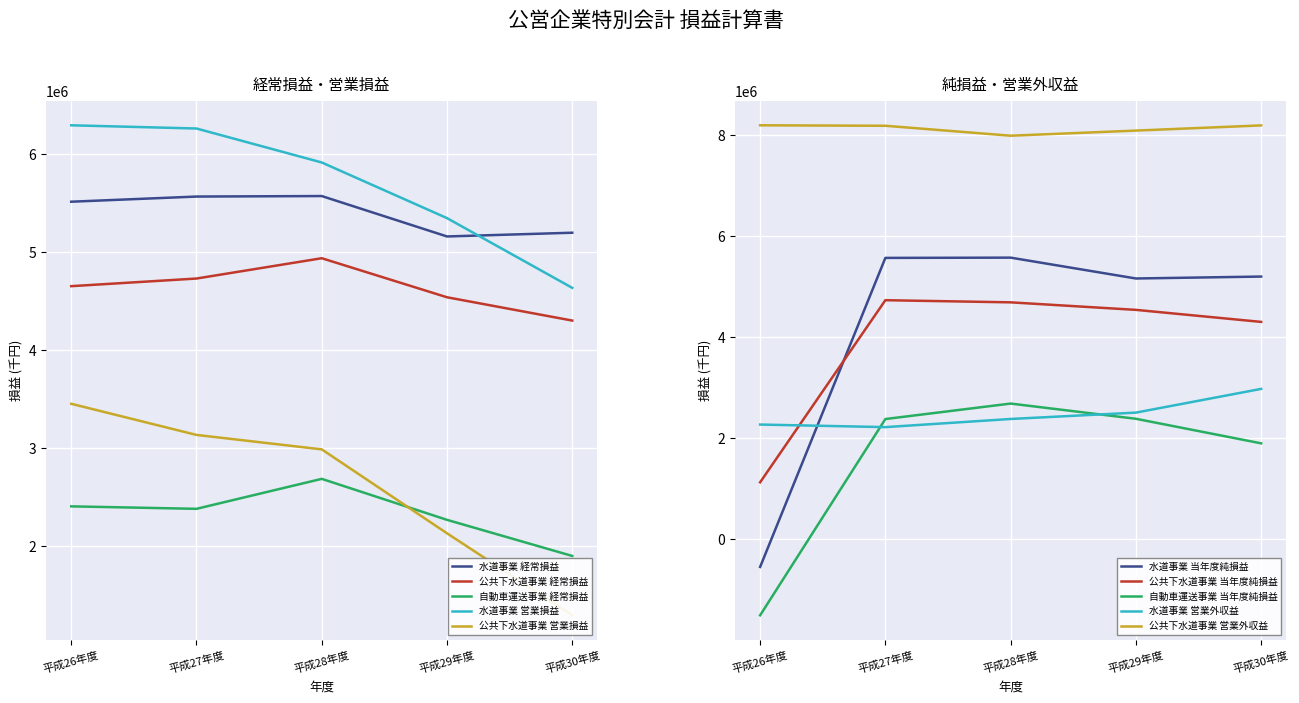

Reading left to right, extract all data points from this chart.

水道事業 経常損益: 5515930	5568551	5573702	5161241	5199343
公共下水道事業 経常損益: 4653818	4731763	4939027	4540538	4302634
自動車運送事業 経常損益: 2406287	2381017	2686978	2268585	1900101
水道事業 営業損益: 6295891	6263117	5916462	5348380	4636586
公共下水道事業 営業損益: 3453258	3135380	2987980	2131359	1294295